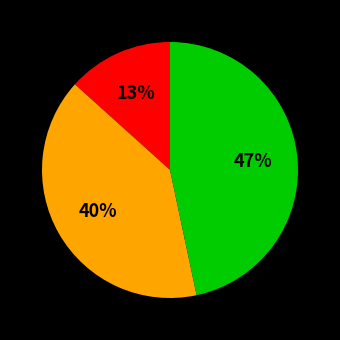

To the nearest percent, what is the average slice percentage?

33%